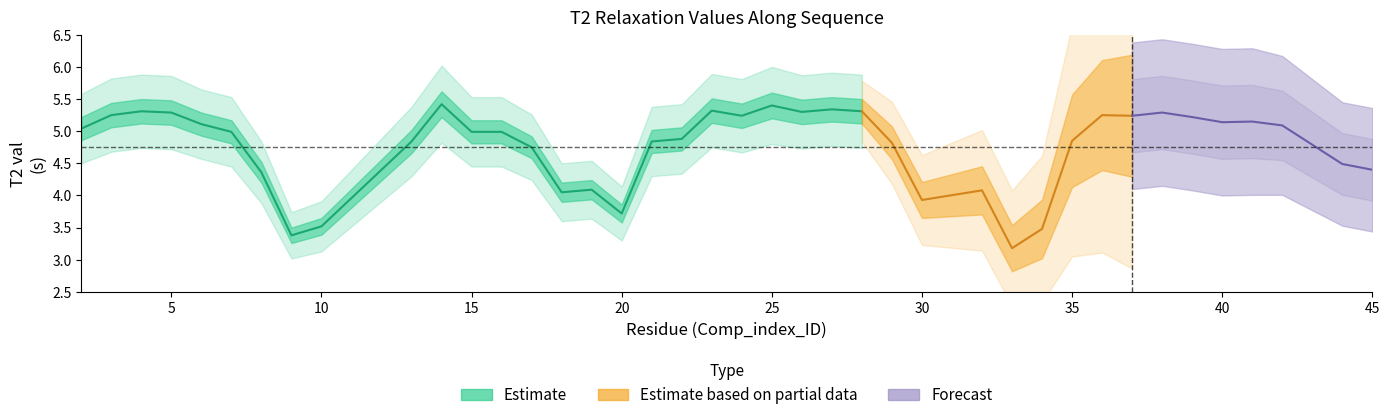

At which category does T2_val reach its first local peak?

4